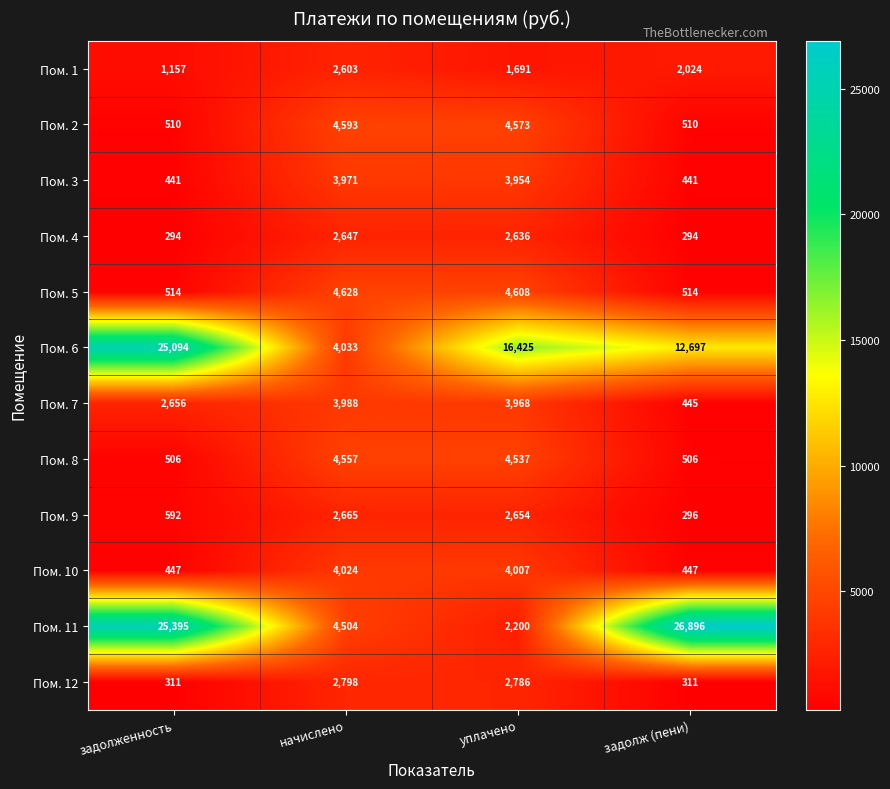

What is the average value of the Пом. 4 series?

1468